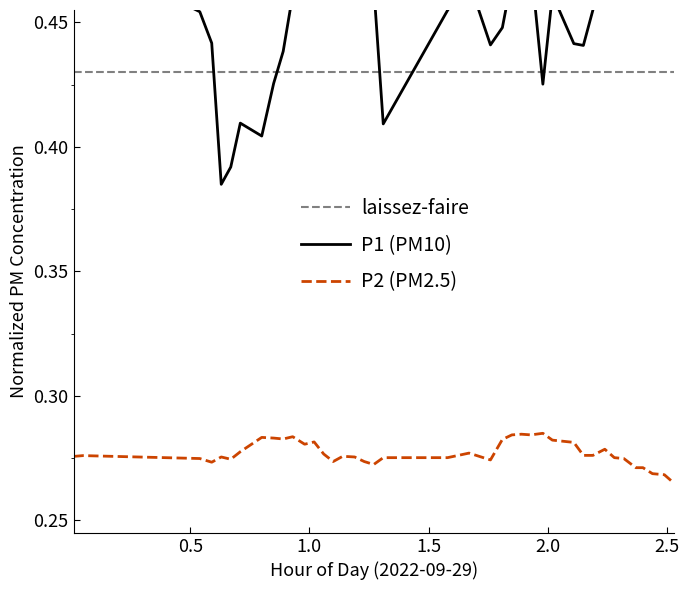

True or false: P2 (PM2.5) and laissez-faire intersect in this chart.

False